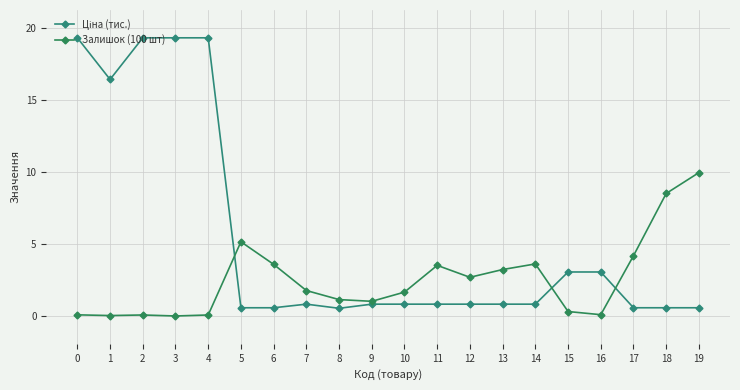

What is the approximate value of Ціна (тис.) at 8?

0.5